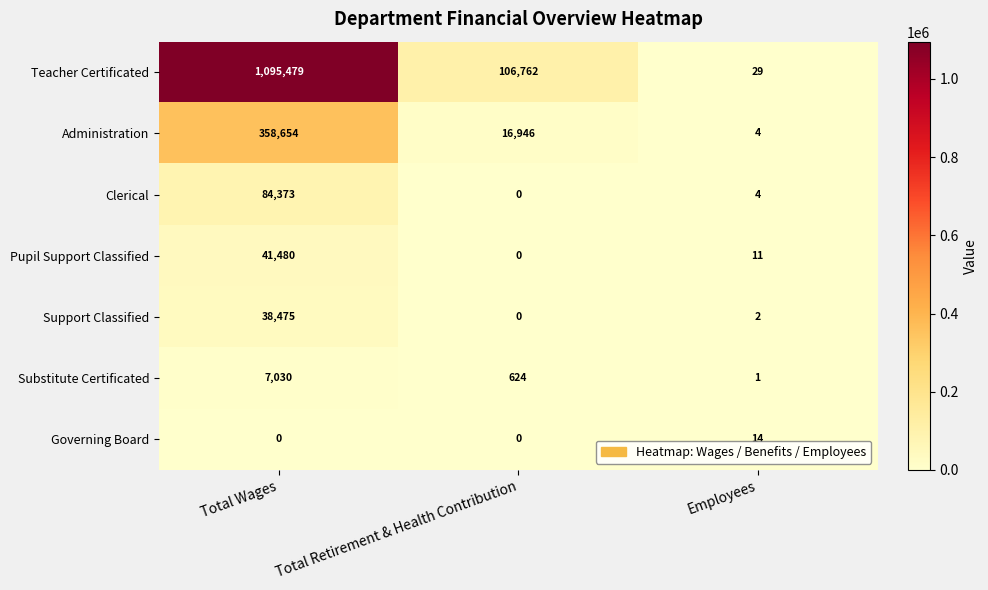

Which label corresponds to the largest value in the chart?

Total Wages